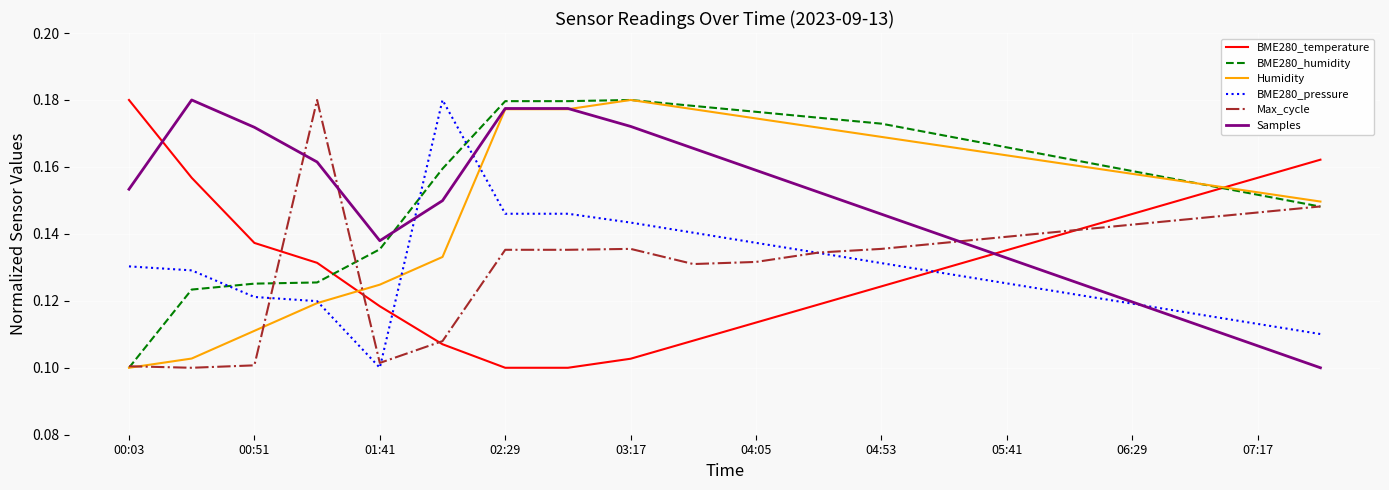

How many times do BME280_temperature and BME280_humidity cross each other?

2